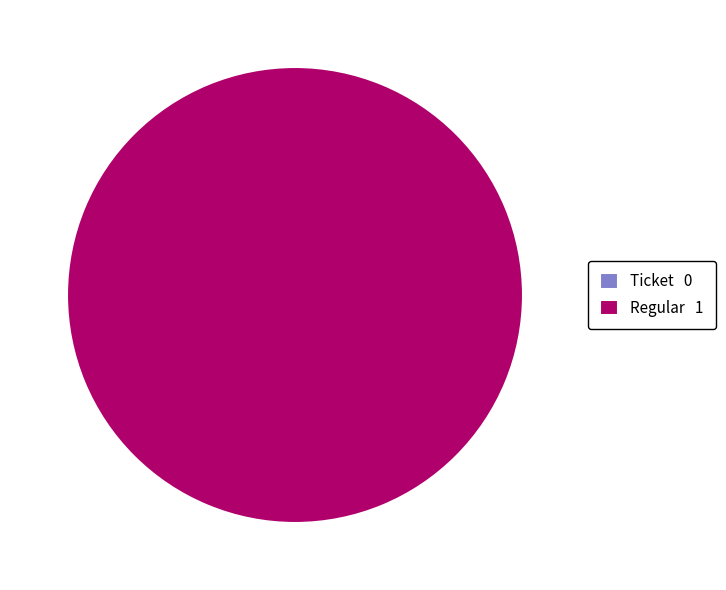

True or false: Regular accounts for 99% of the total.

False